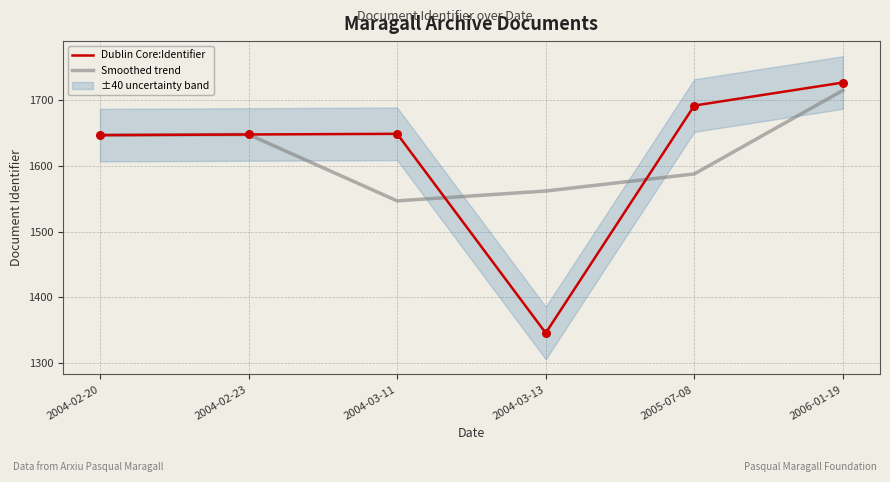

What are all the series names shown in the legend?

Dublin Core:Identifier, Smoothed trend